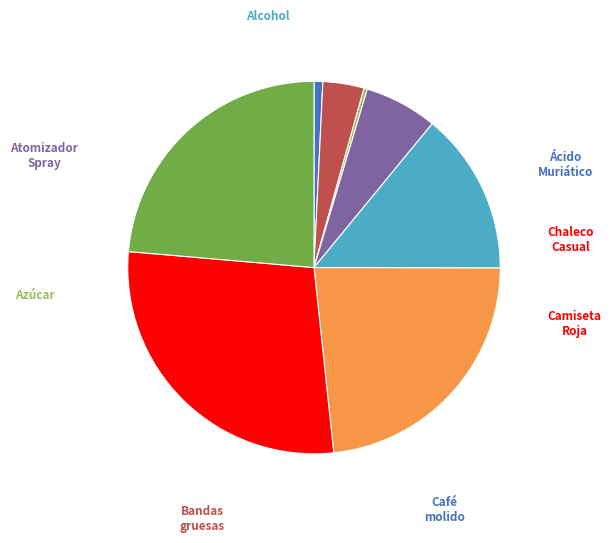

Is there a majority slice in this chart?

No